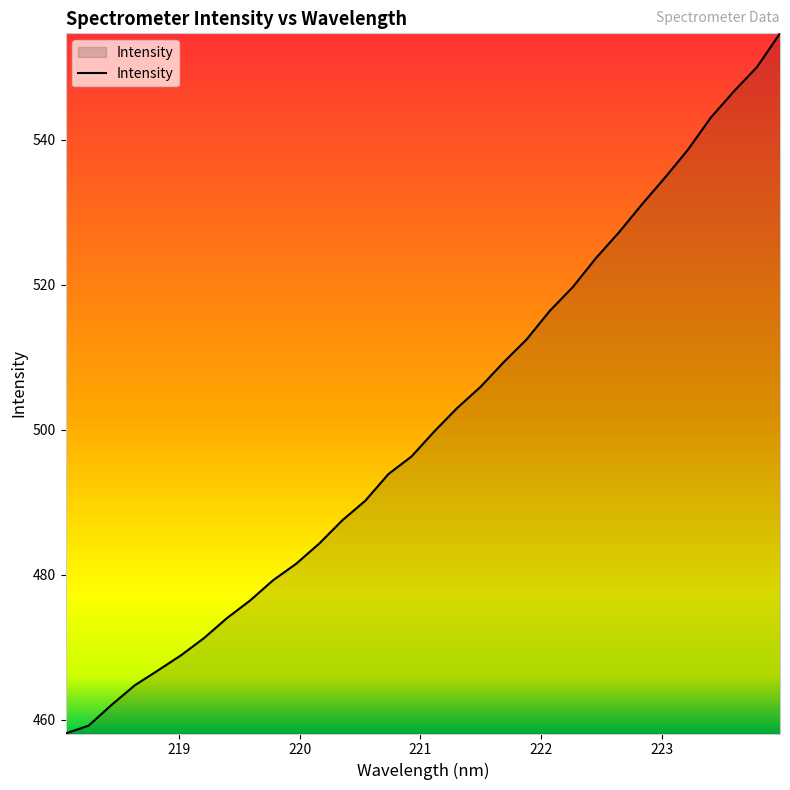

What is the maximum value shown in the chart?

554.7